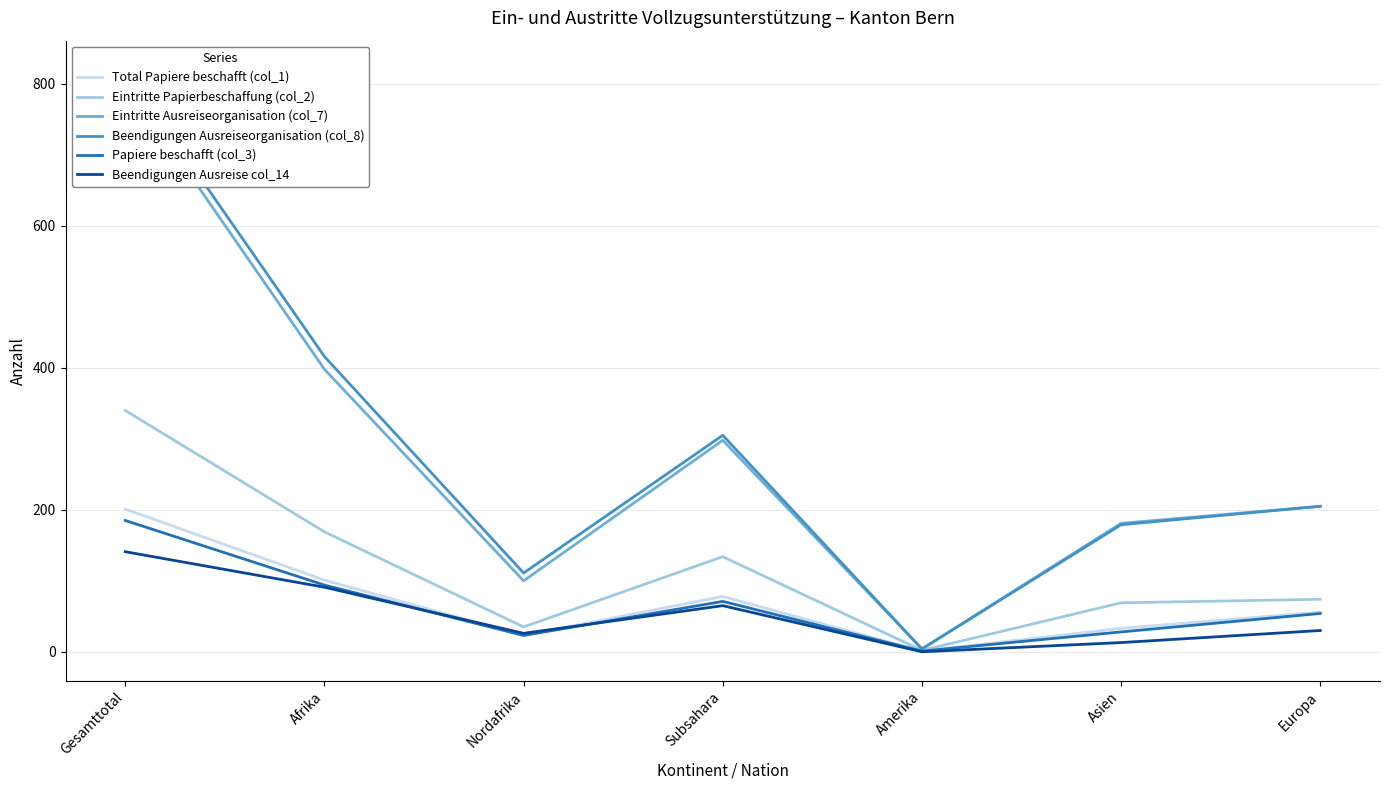

At which label is Beendigungen Ausreiseorganisation (col_8) closest to 412?

Afrika